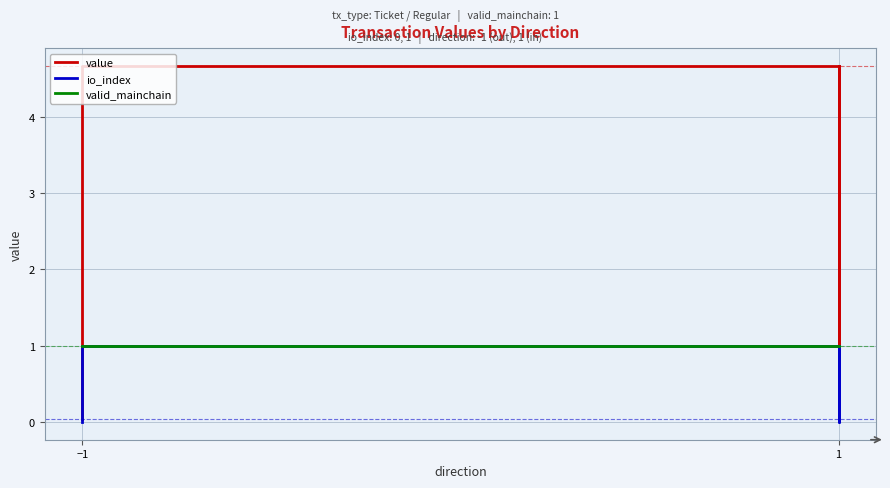

Is the value of io_index at 1 greater than the value of value at 1?

No